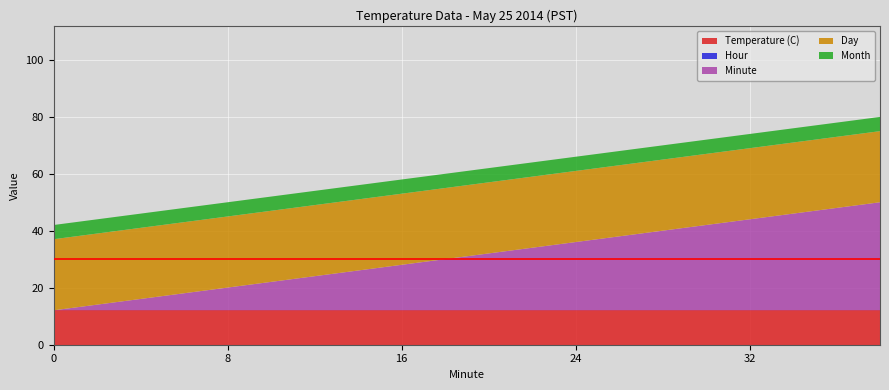

Reading right to left, extract all data points from this chart.

Temperature (C): 12.1	12.1	12.1	12.1	12.1	12.1	12.1	12.1	12.1	12.1	12.1	12.1	12.1	12.1	12.1	12.1	12.1	12.1	12.1	12.1
Hour: 0.0	0.0	0.0	0.0	0.0	0.0	0.0	0.0	0.0	0.0	0.0	0.0	0.0	0.0	0.0	0.0	0.0	0.0	0.0	0.0
Minute: 38.0	36.0	34.0	32.0	30.0	28.0	26.0	24.0	22.0	20.0	18.0	16.0	14.0	12.0	10.0	8.0	6.0	4.0	2.0	0.0
Day: 25.0	25.0	25.0	25.0	25.0	25.0	25.0	25.0	25.0	25.0	25.0	25.0	25.0	25.0	25.0	25.0	25.0	25.0	25.0	25.0
Month: 5.0	5.0	5.0	5.0	5.0	5.0	5.0	5.0	5.0	5.0	5.0	5.0	5.0	5.0	5.0	5.0	5.0	5.0	5.0	5.0